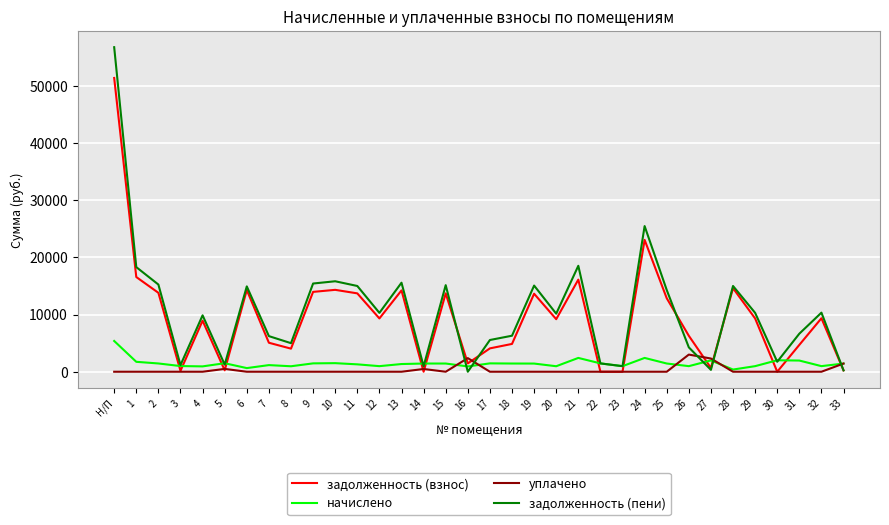

List the series in order of their peak value, lowest first.

уплачено, начислено, задолженность (взнос), задолженность (пени)